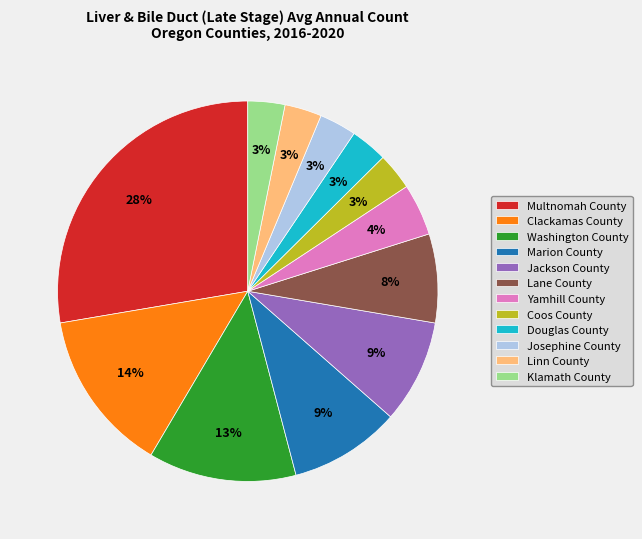

Is the sum of Jackson County and Clackamas County greater than half?

No